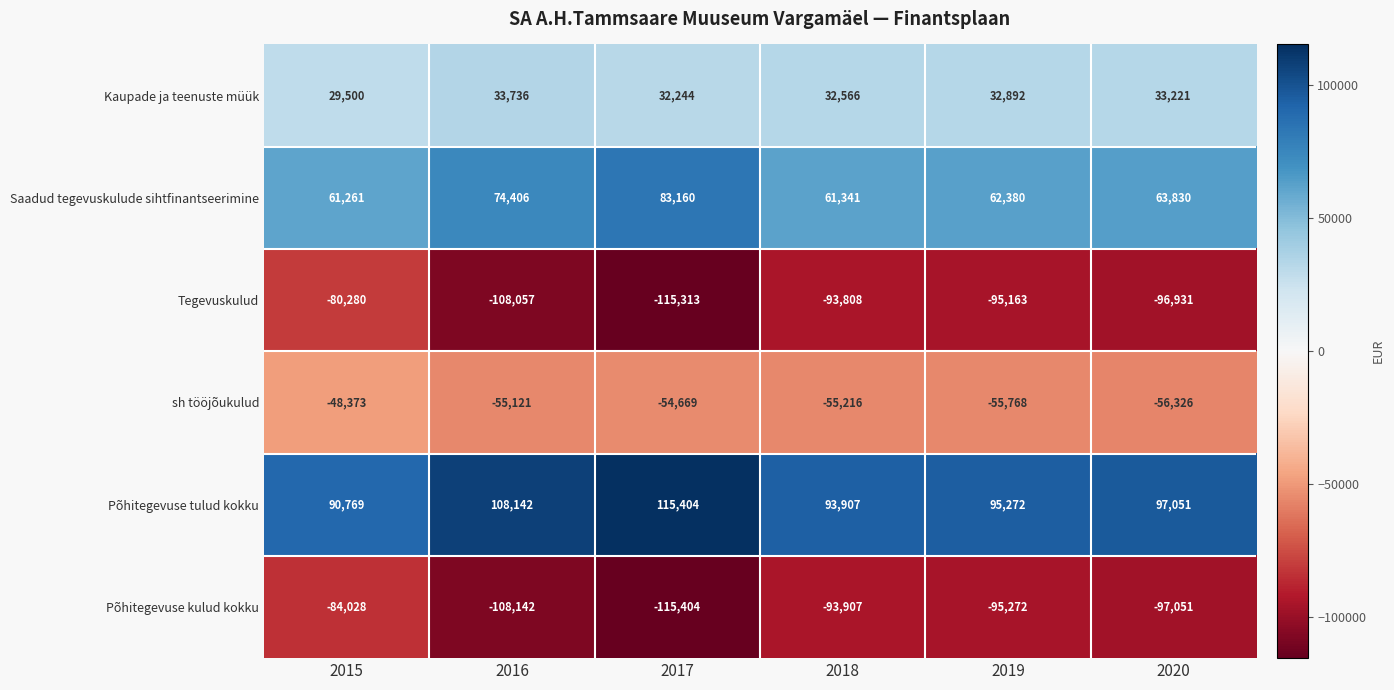

Rank the series by their maximum value, from lowest to highest.

Põhitegevuse kulud kokku, Tegevuskulud, sh tööjõukulud, Kaupade ja teenuste müük, Saadud tegevuskulude sihtfinantseerimine, Põhitegevuse tulud kokku